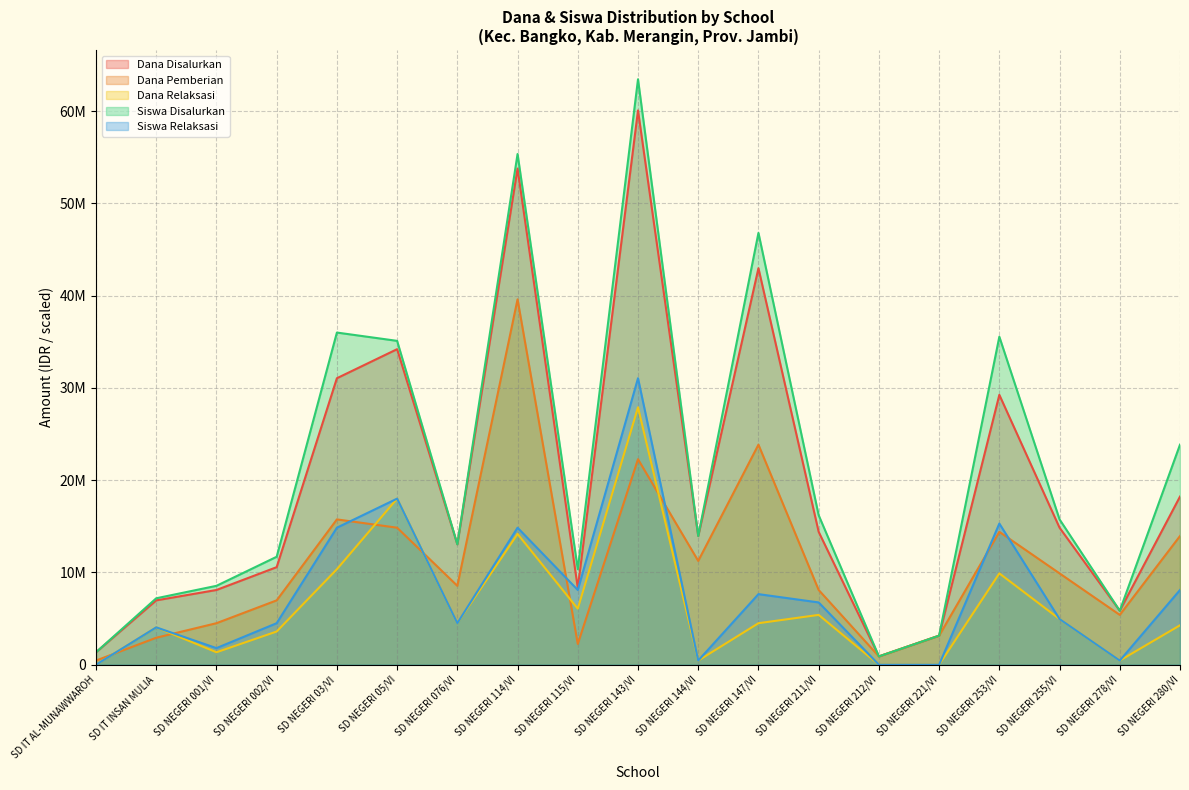

Which category has the highest value across all series?

SD NEGERI 143/VI